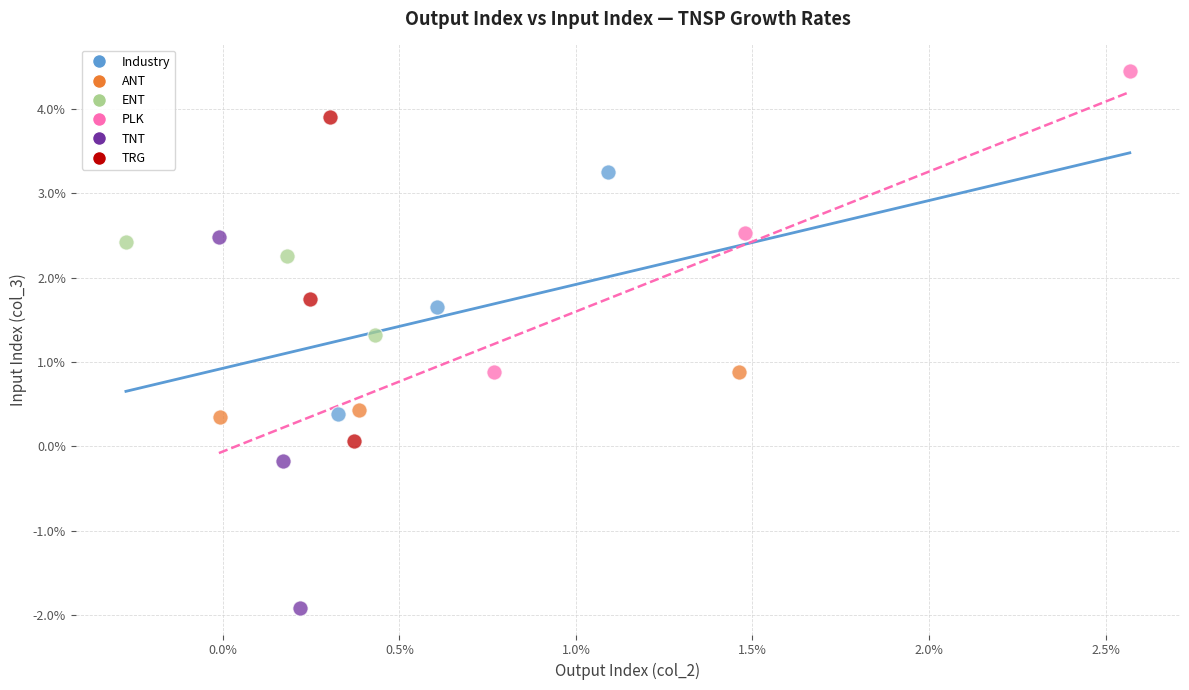

Which series contains the lowest Y value?

TNT